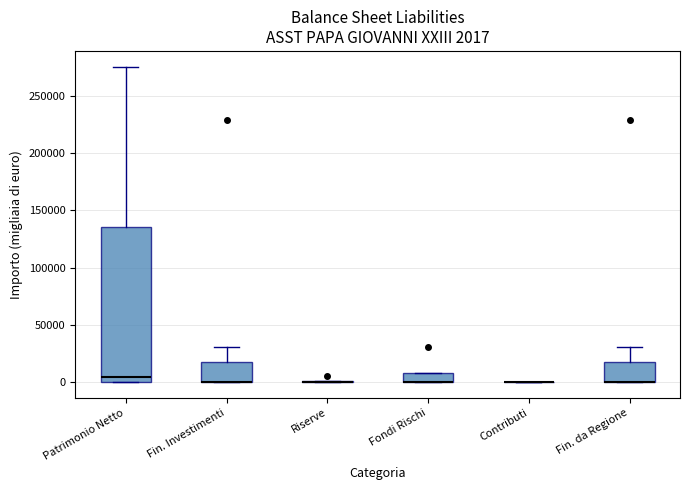

Comparing the boxes themselves (not the whiskers), which one is the tallest?

Patrimonio Netto